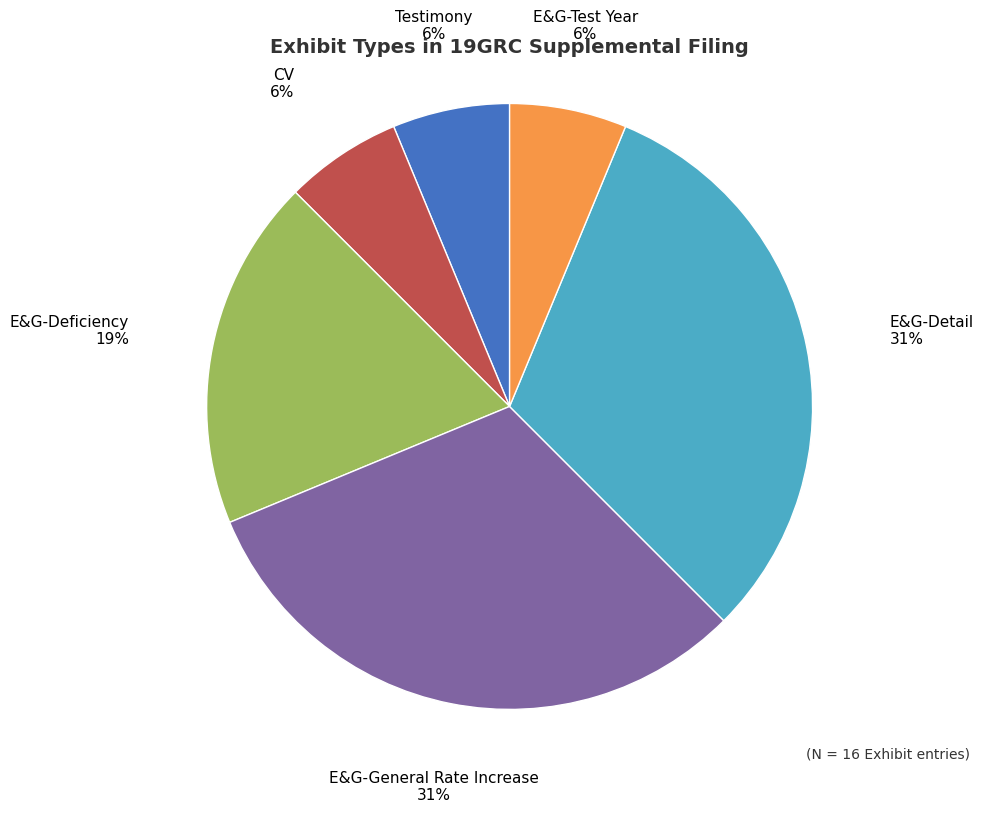

What percentage is the Testimony slice, to the nearest percent?

6%